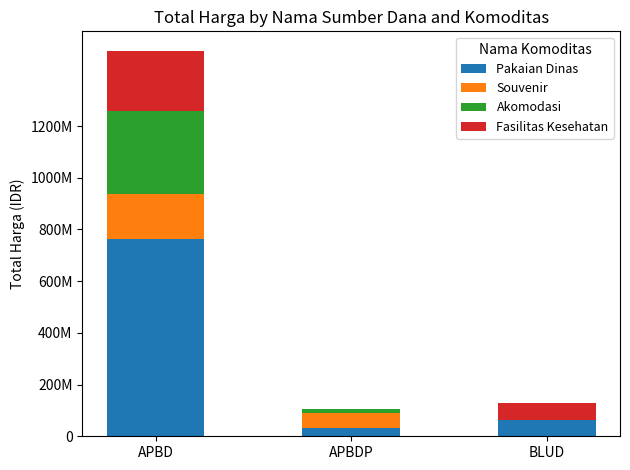

What value does the Pakaian Dinas series have at BLUD?

62920000